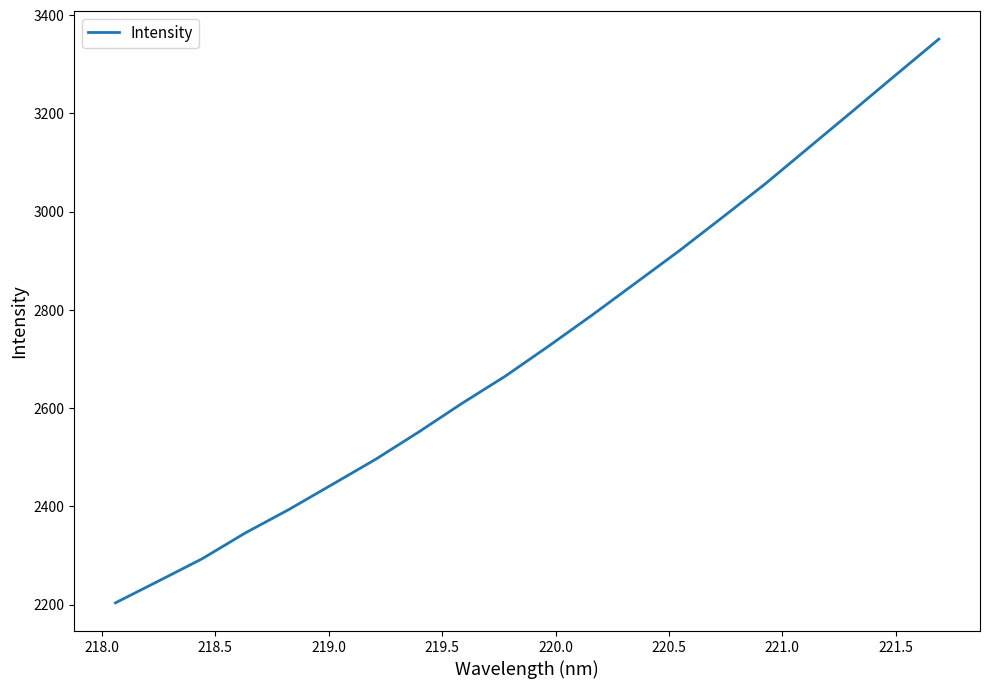

What is the maximum value shown in the chart?

3351.0